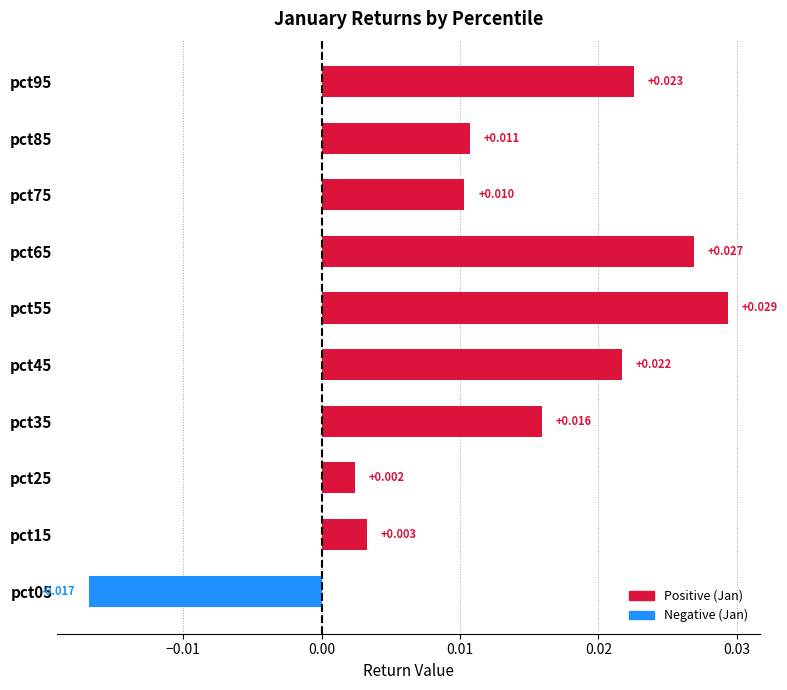

Rank the categories by value from highest to lowest.

pct55, pct65, pct95, pct45, pct35, pct85, pct75, pct15, pct25, pct05